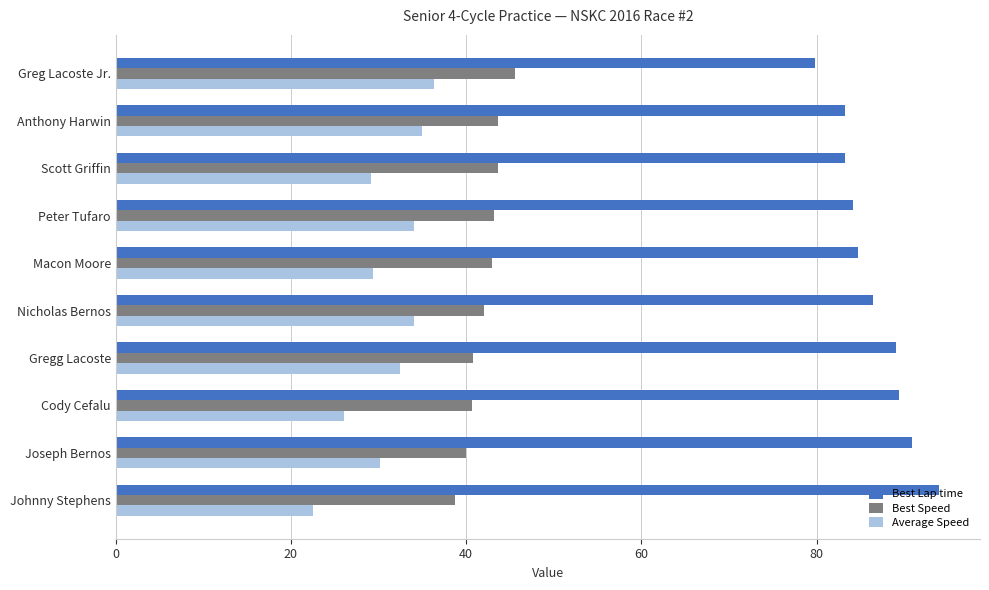

What is the total value across all series at Peter Tufaro?

161.4